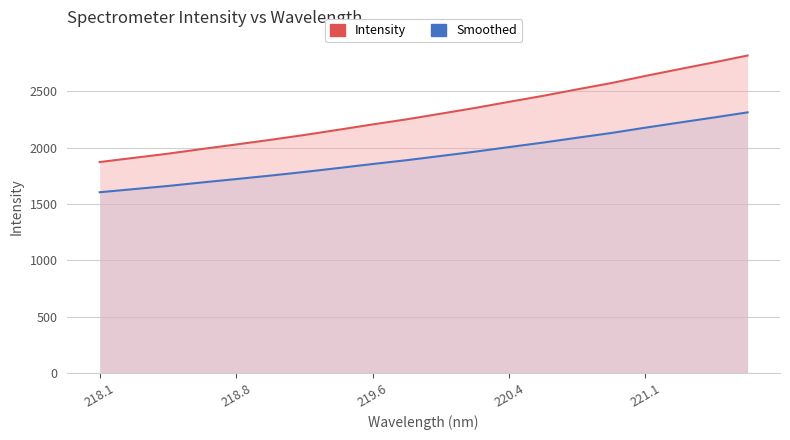

What is the sum of the values at 218.2508 and 218.6332?

3895.5